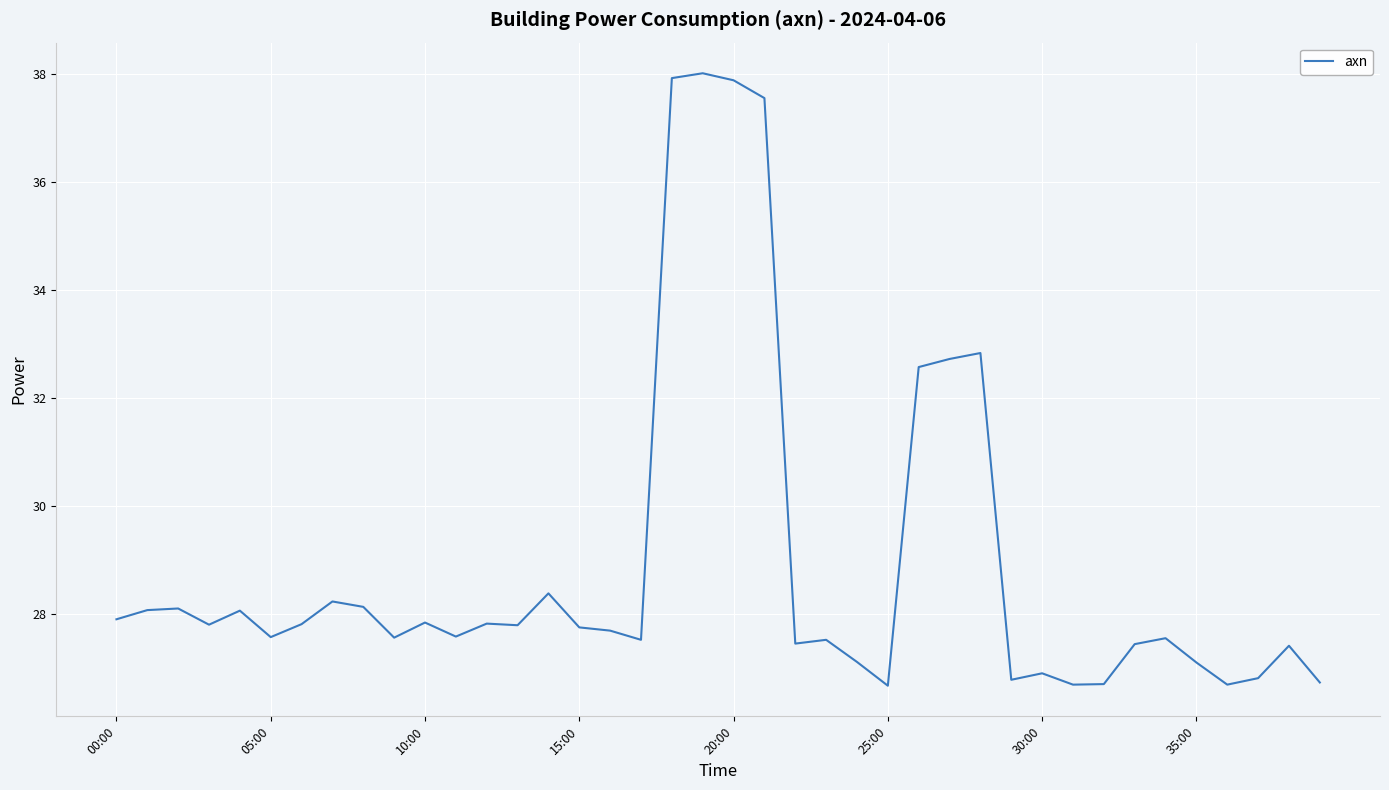

What is the maximum value shown in the chart?

38.0